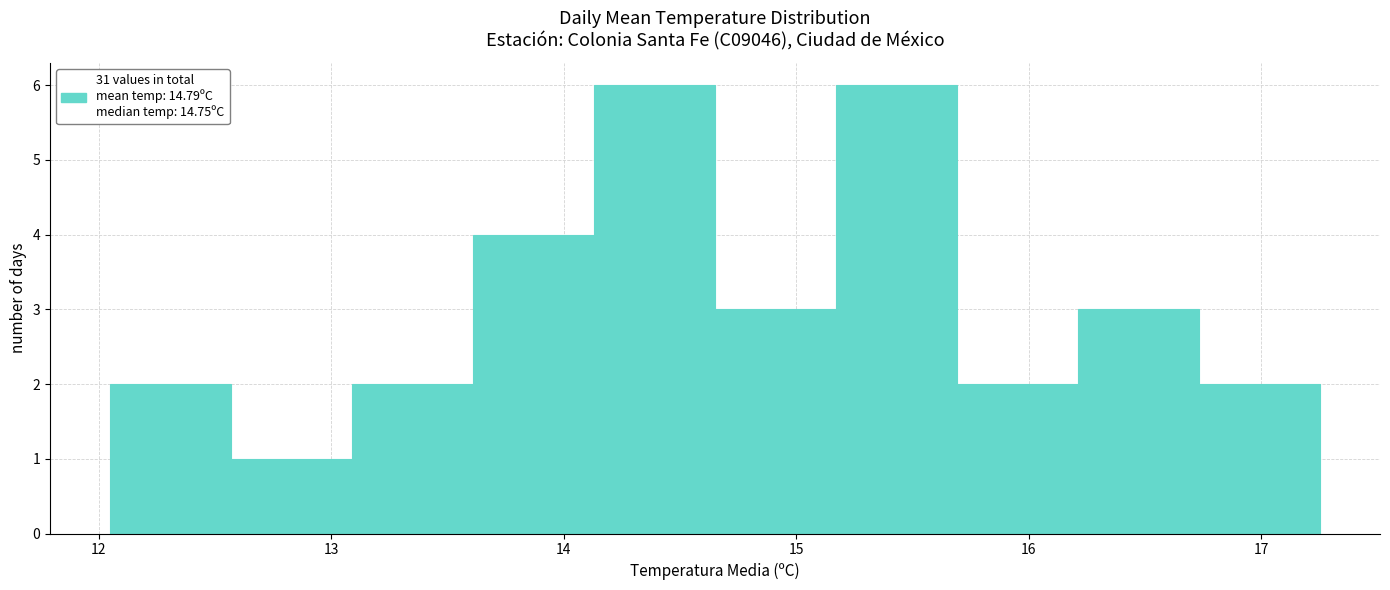

Reading left to right, transcribe this chart: for each bar, give the range it covers on the x-axis and its height. Neither the bar edges nor the heights are printed on the chart, so give them approximately, as read against the axes.

12.05 to 12.57: 2
12.57 to 13.09: 1
13.09 to 13.61: 2
13.61 to 14.13: 4
14.13 to 14.65: 6
14.65 to 15.17: 3
15.17 to 15.69: 6
15.69 to 16.21: 2
16.21 to 16.73: 3
16.73 to 17.25: 2